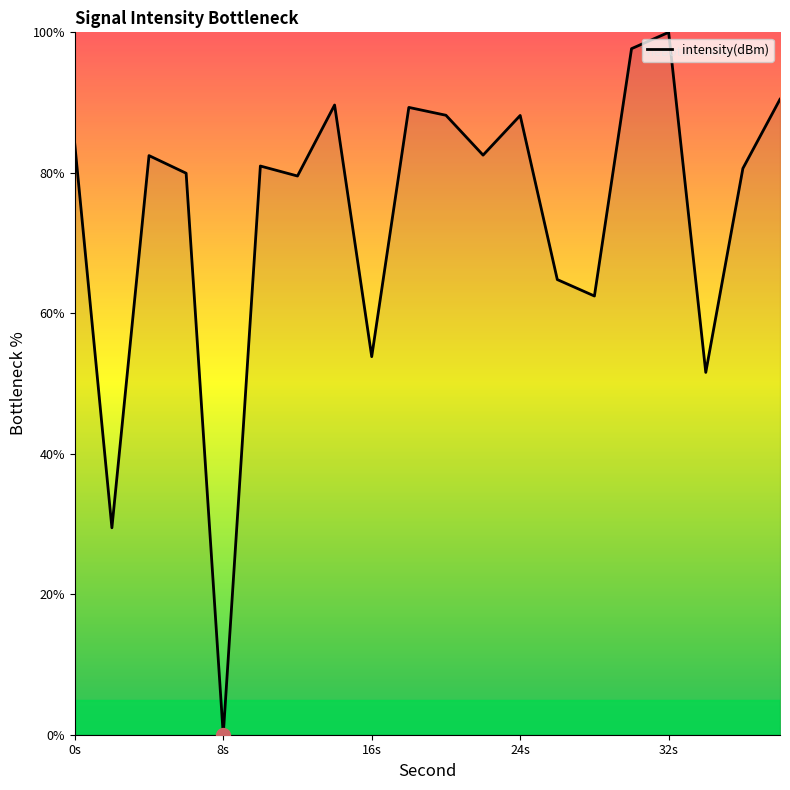

What is the maximum value shown in the chart?

100.0